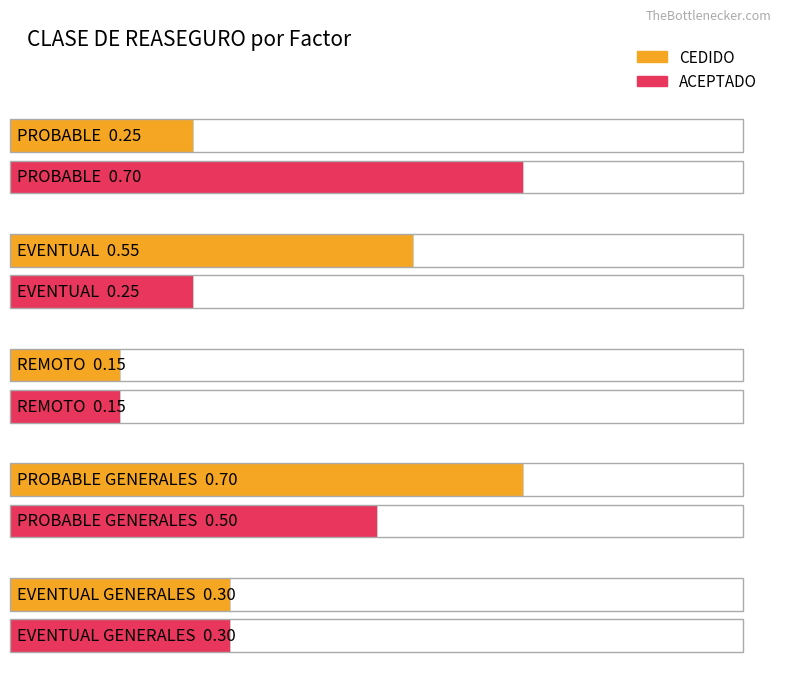

How many bars are there in each group?

2